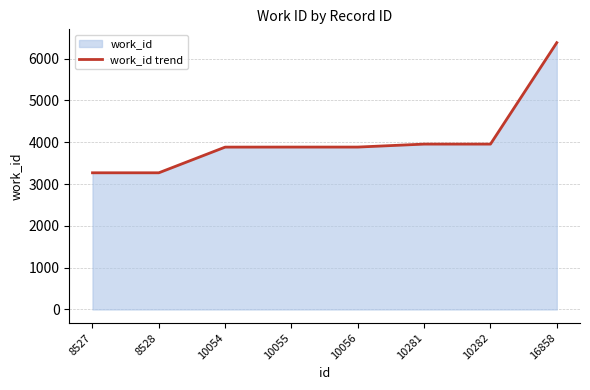

What is the change in value from 8528 to 10282?

+686